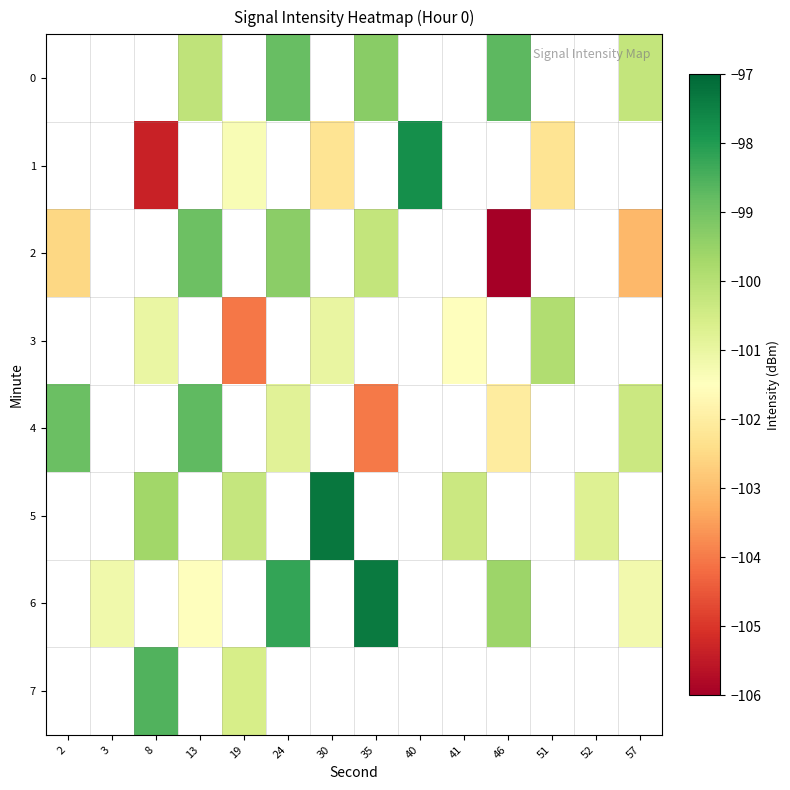

Read the row_2 value at 46.

-106.0